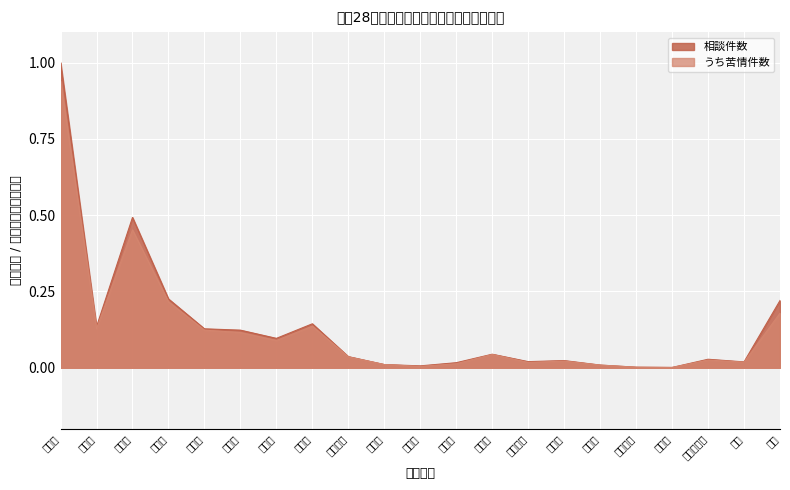

Rank the series at 海士町 from highest to lowest value.

相談件数, うち苦情件数